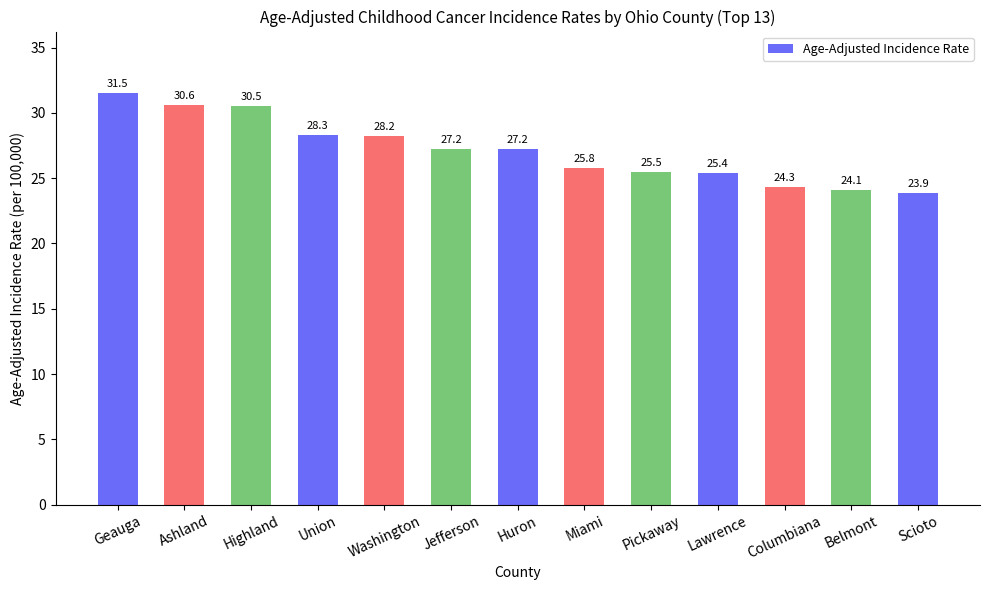

What is the minimum value shown in the chart?

23.9